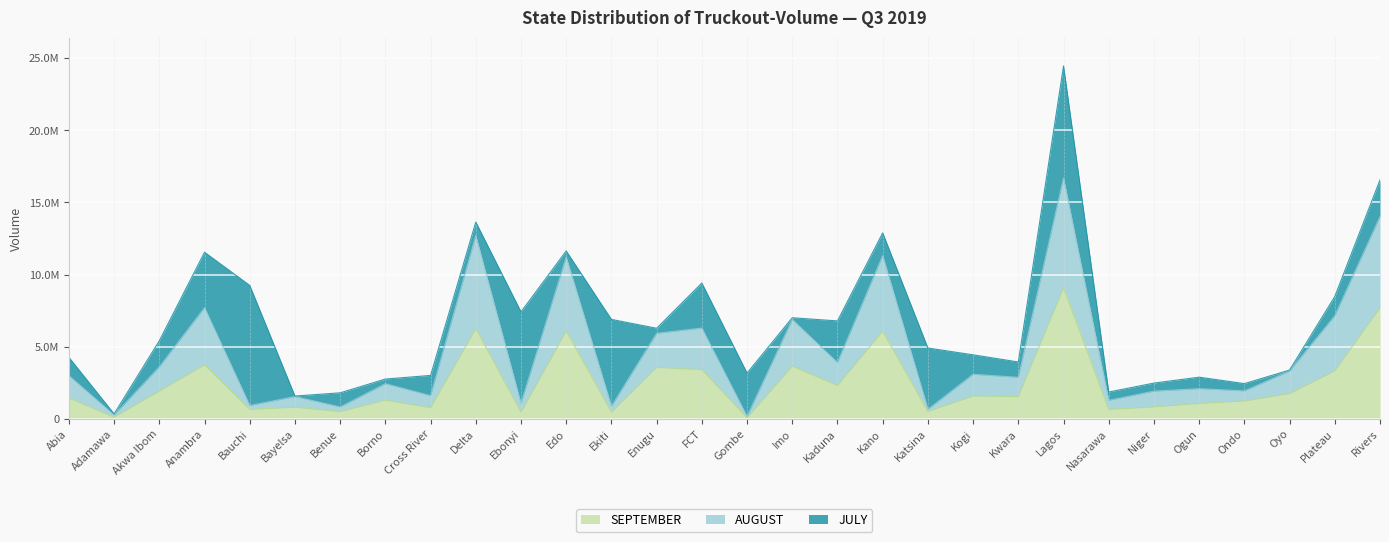

At which label does SEPTEMBER reach its peak?

Lagos